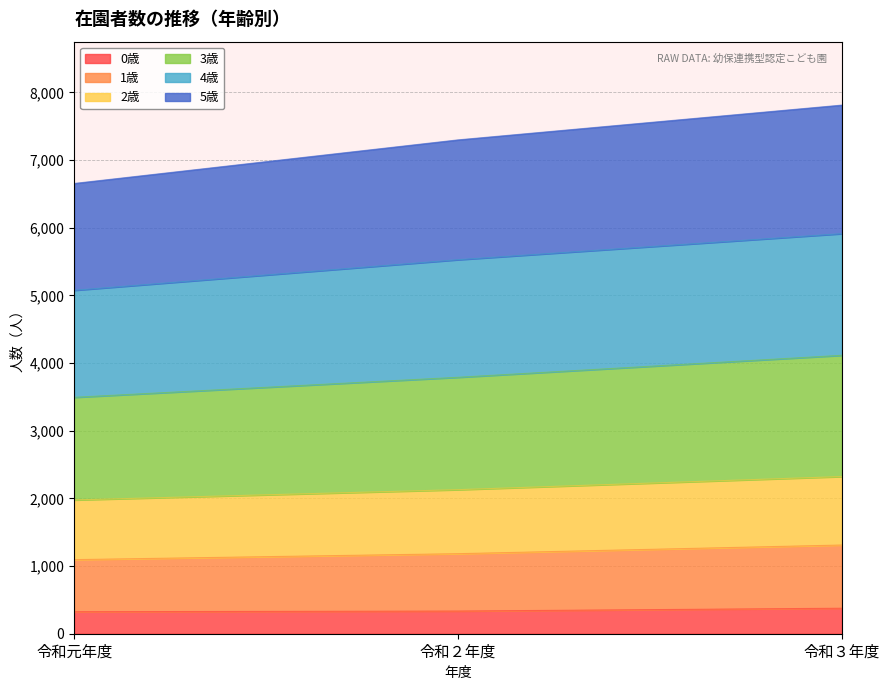

What is the total value across all series at 令和３年度?

7813